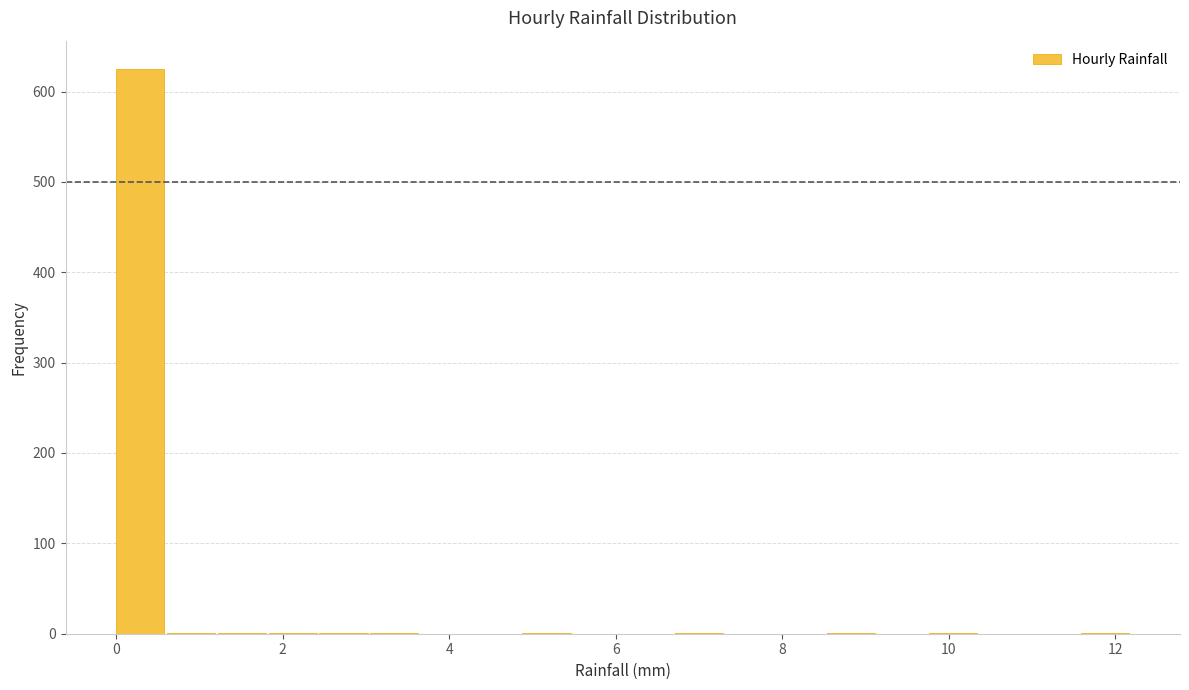

Around what value on the x-axis is the tallest bar? Give the approximate position of its centre, as read against the axis.

0.2